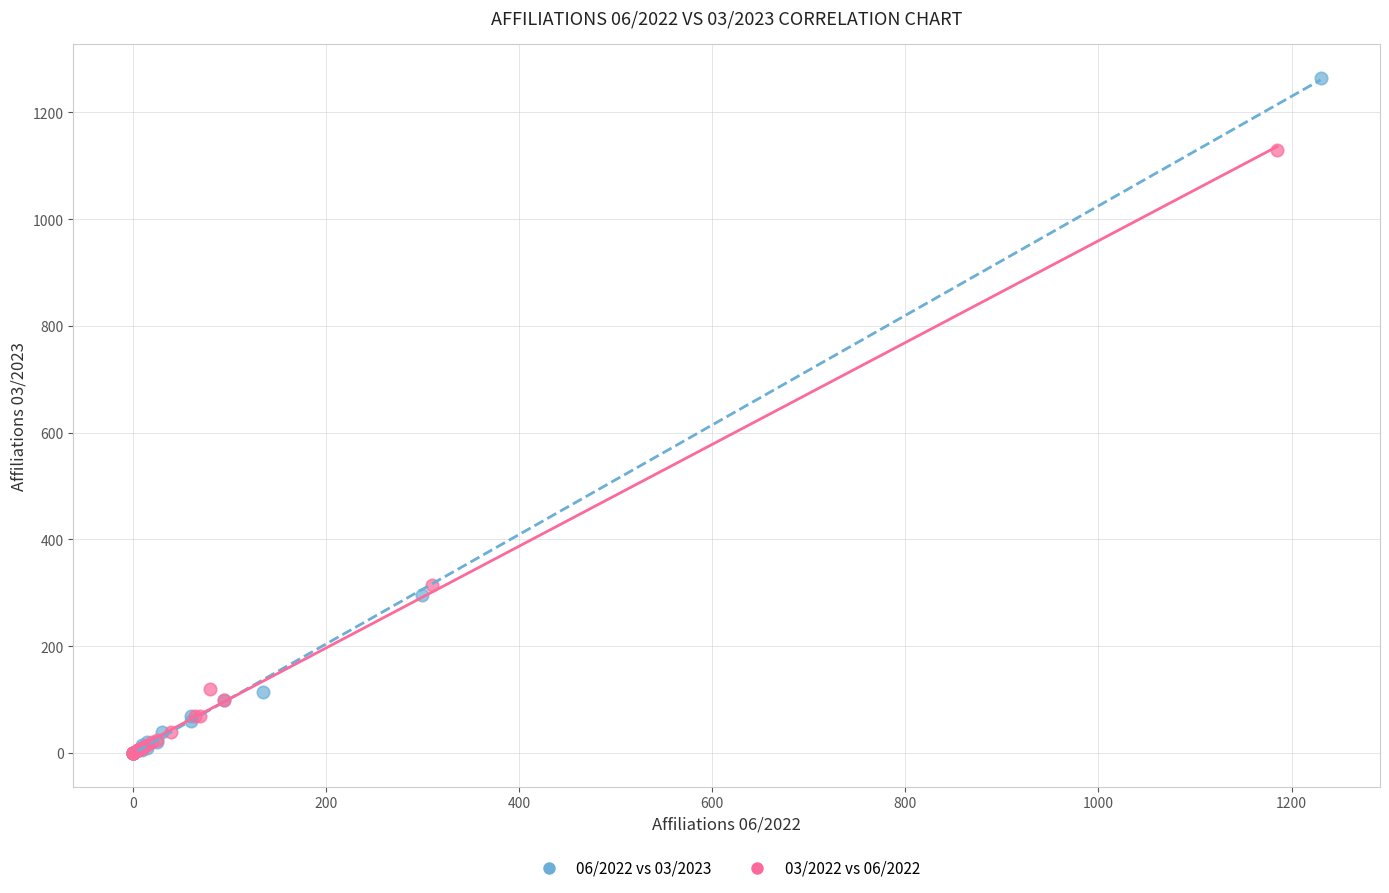

Which series contains the highest Y value?

06/2022 vs 03/2023